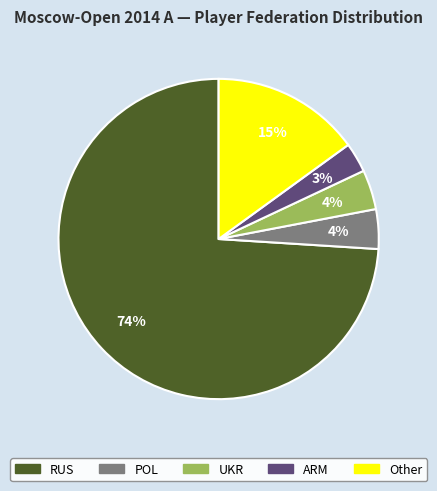

To the nearest percent, what is the difference between the largest and smallest slice percentages?

71%